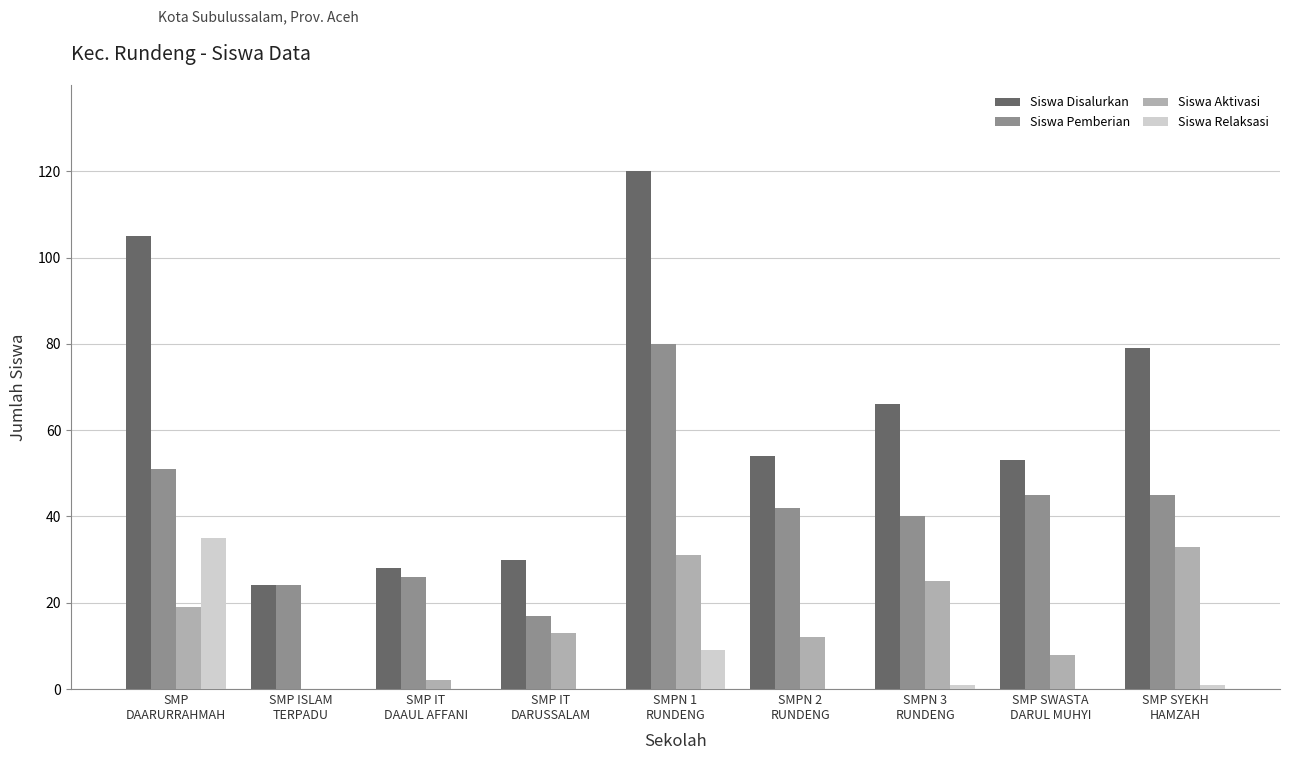

What is the greatest value displayed?

120